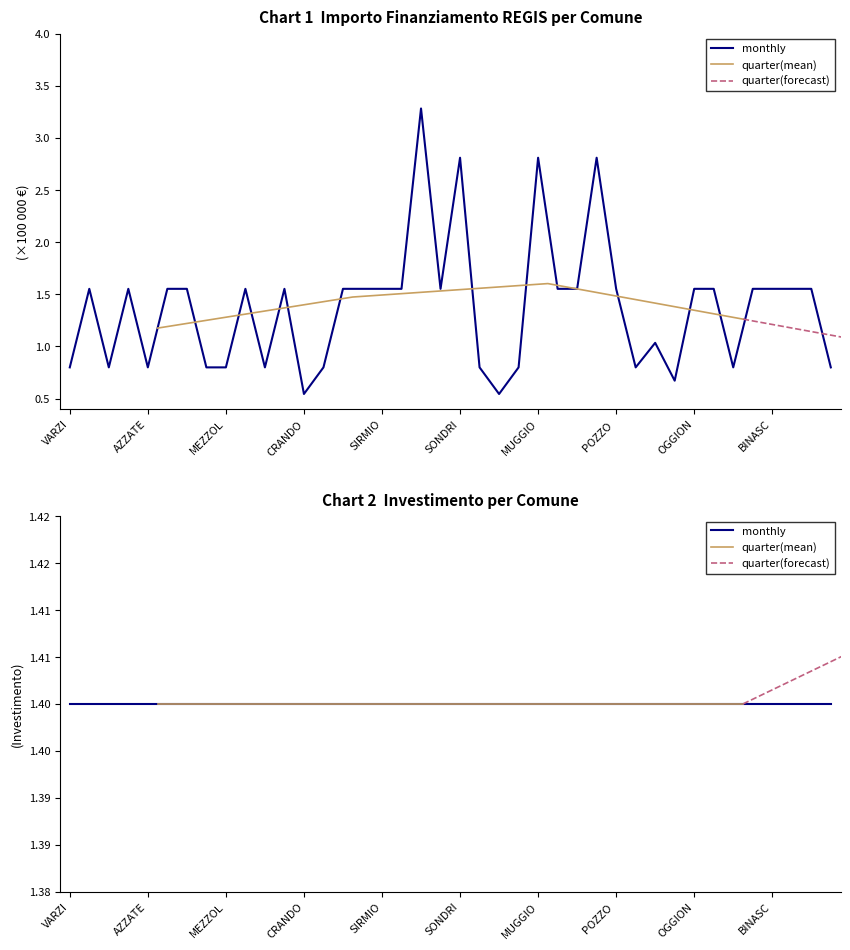

What is the label of the 3rd point from the right?

MANERBIO